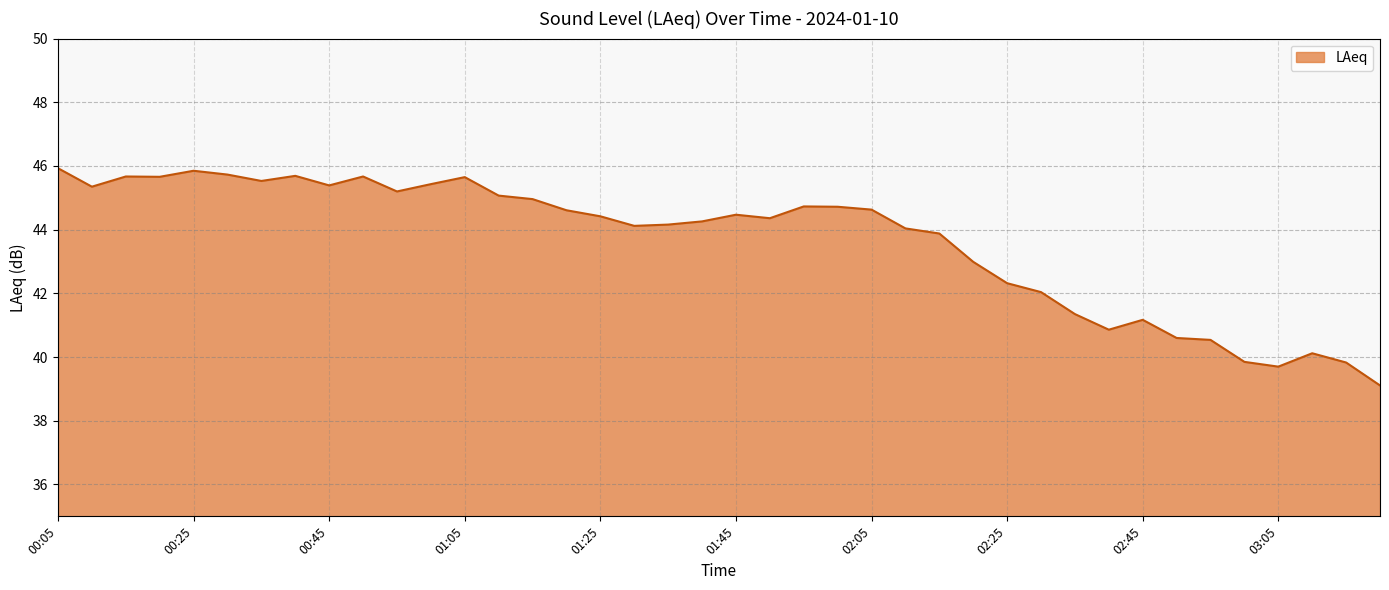

What is the smallest value displayed?

39.1